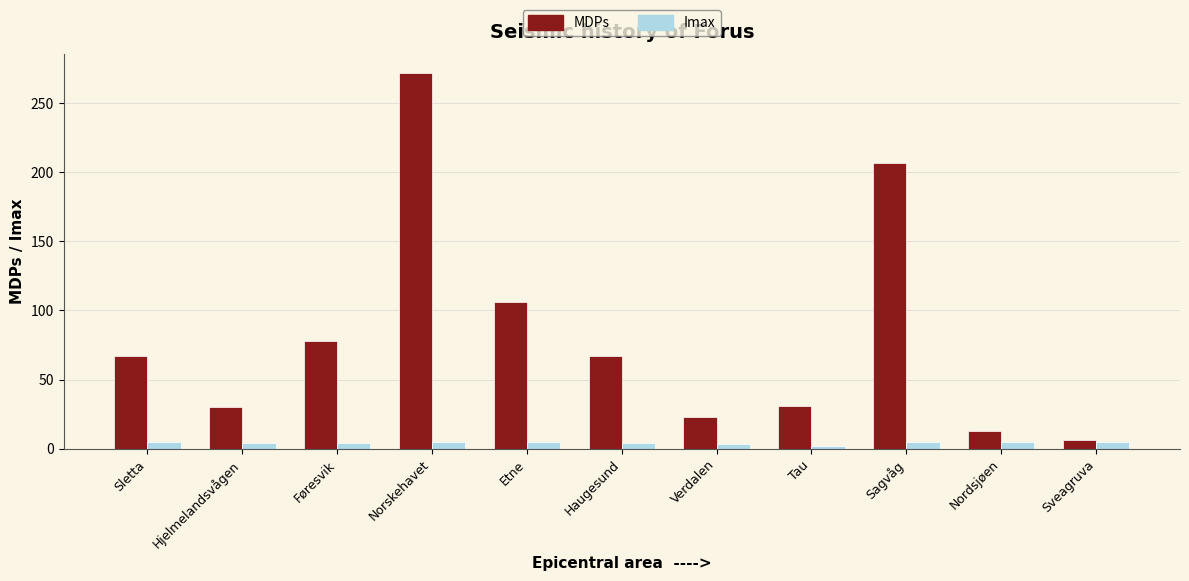

Rank the series by their average value, from lowest to highest.

Imax, MDPs